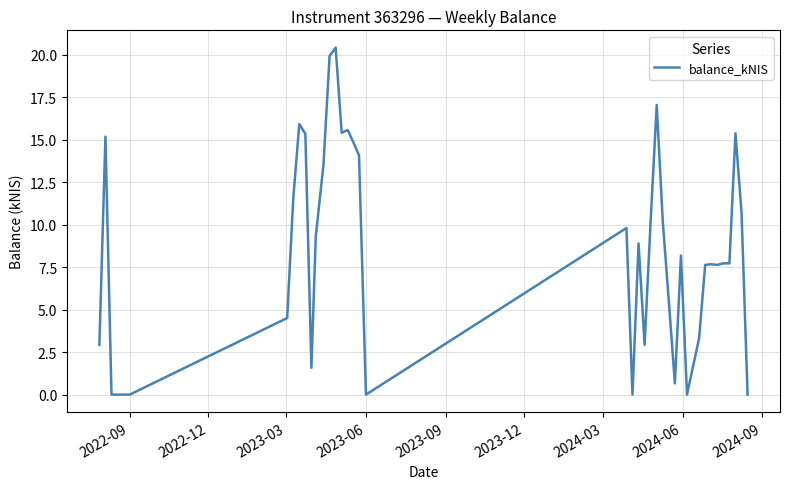

How many lines are shown in the chart?

1